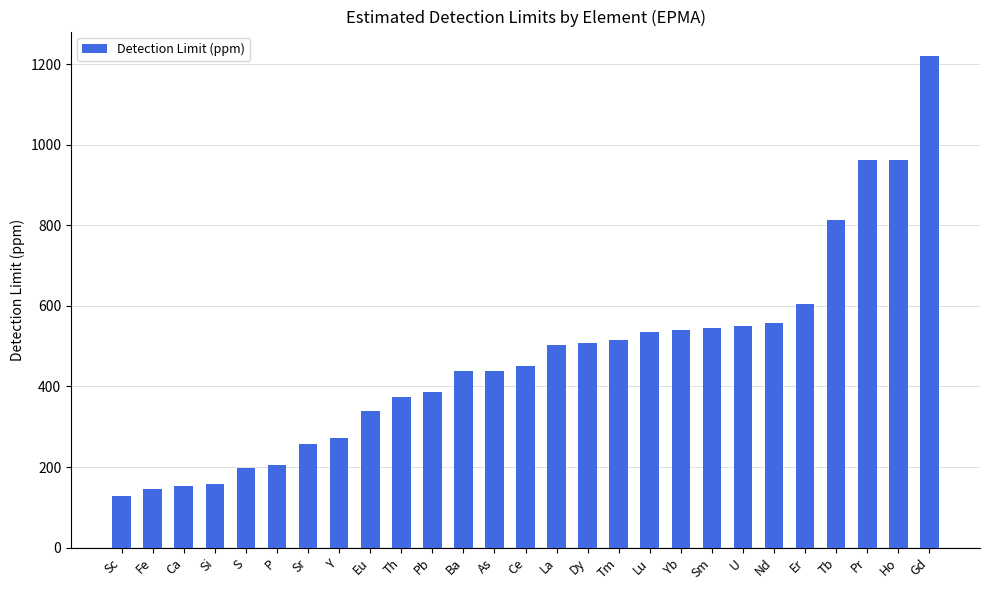

What is the value of the 11th bar from the left?

386.0